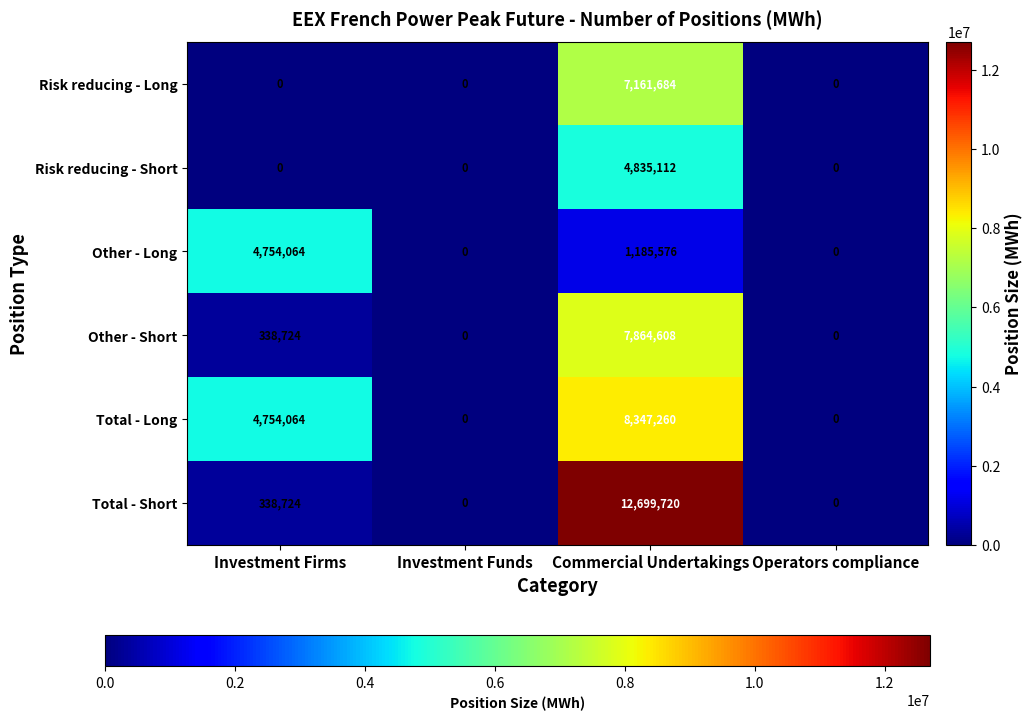

Which series has the largest range (max minus min)?

Total - Short